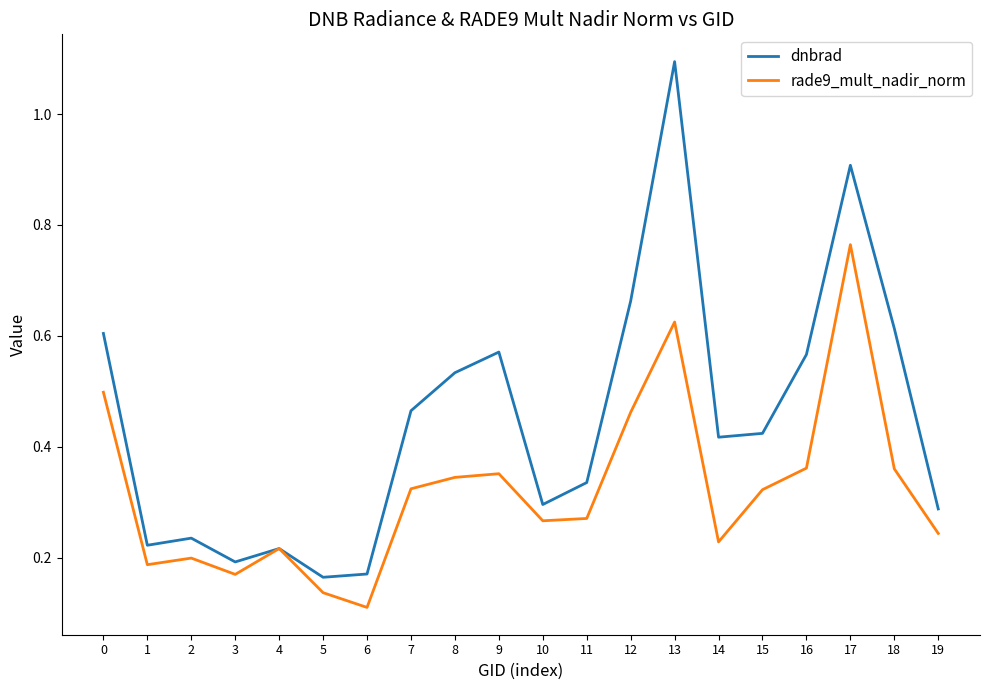

At which category does the chart reach its peak across all series?

13